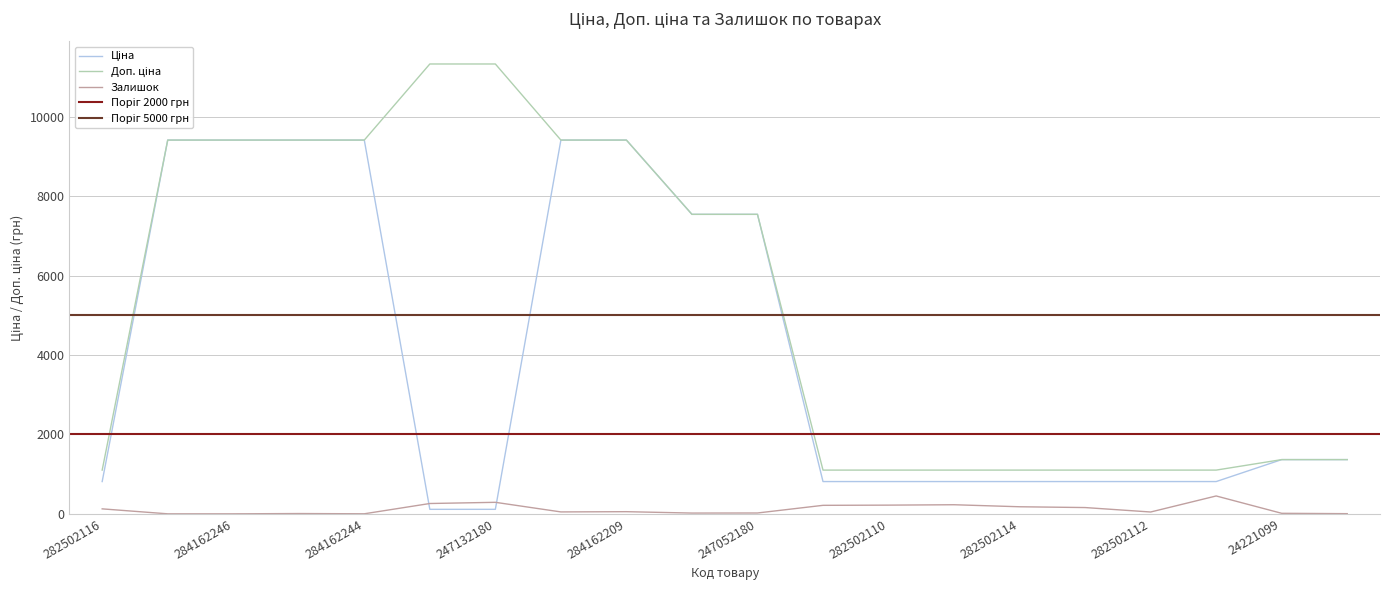

How many data points in Ціна are above 1366?

10